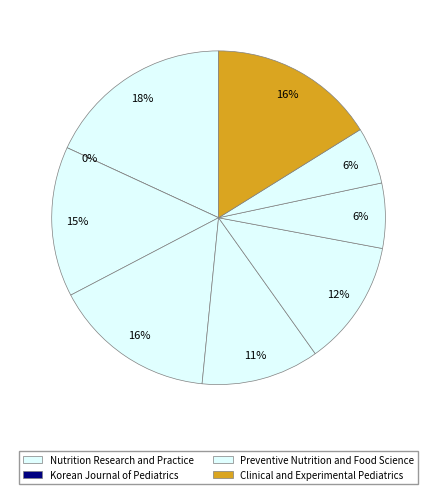

Combined, do Journal of the Korean Society of Food Science and Preventive Nutrition and Food Science account for over 50%?

No